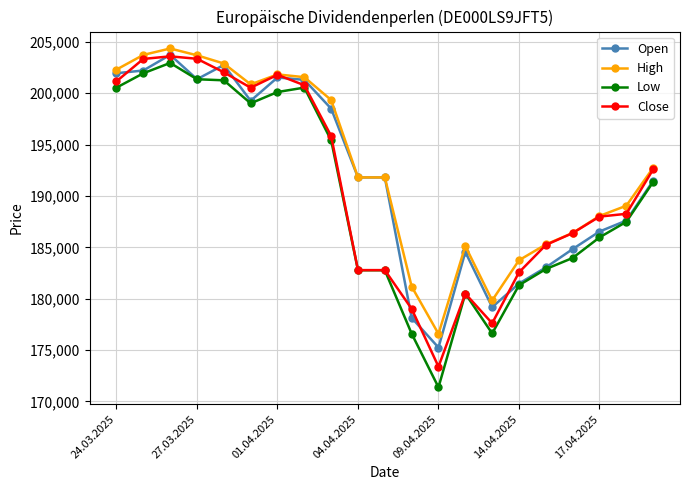

What is the maximum value for High?

204355